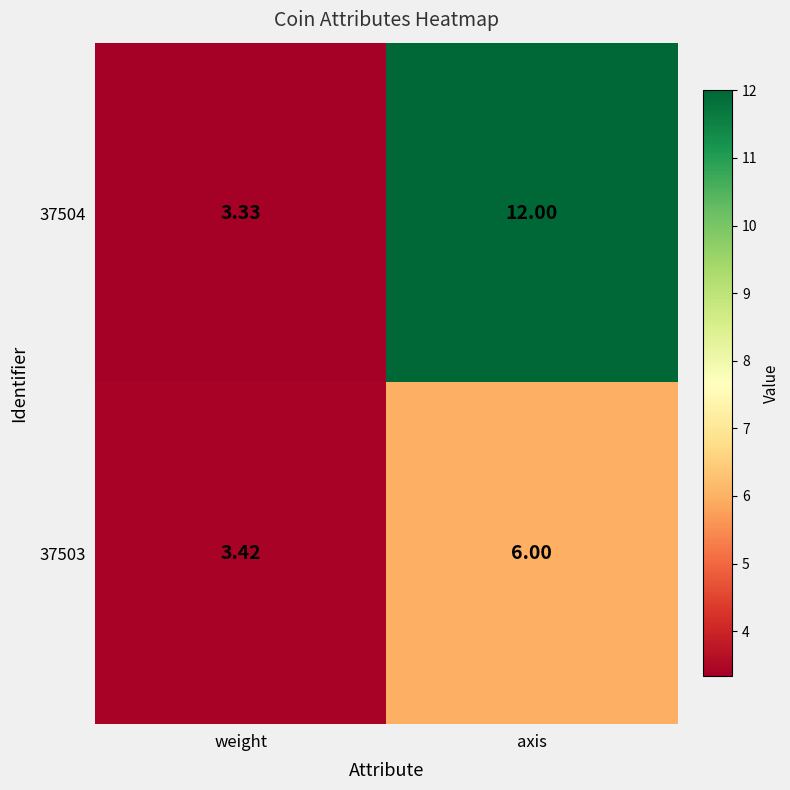

Which category has the lowest value across all series?

weight